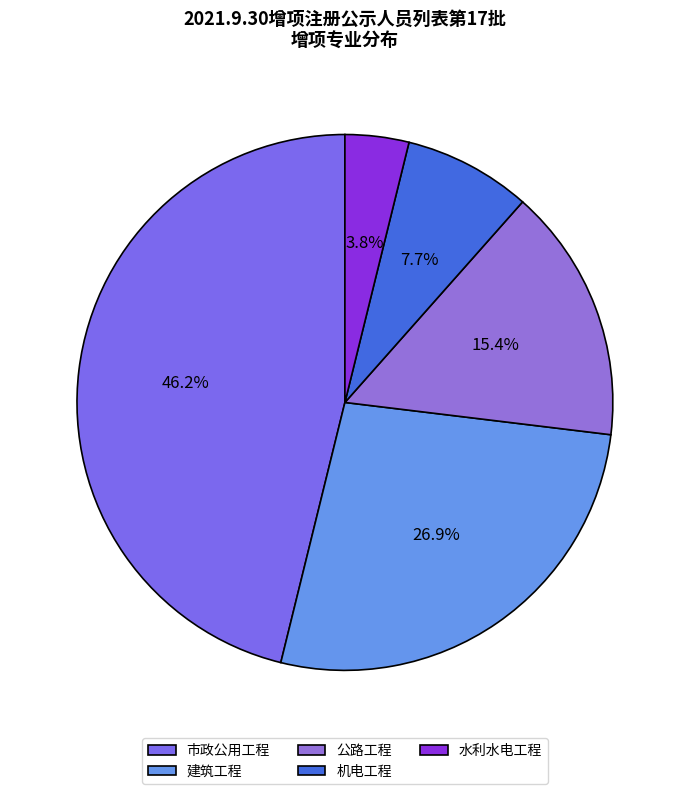

To the nearest percent, what is the difference between the 市政公用工程 and 水利水电工程 slice percentages?

42%